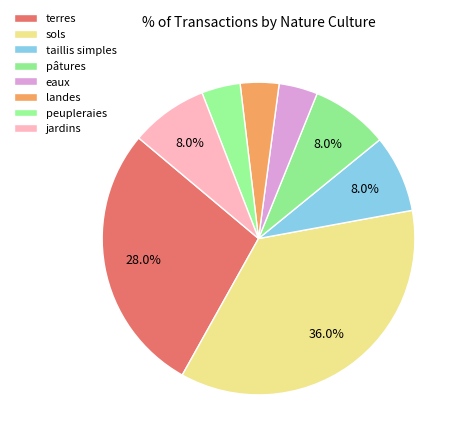

Count the number of slices in the pie.

8